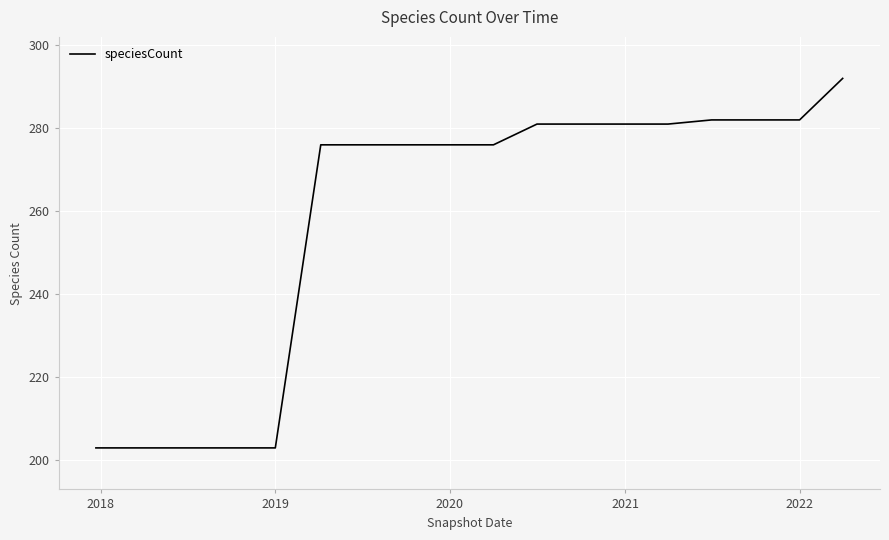

What is the smallest value displayed?

203